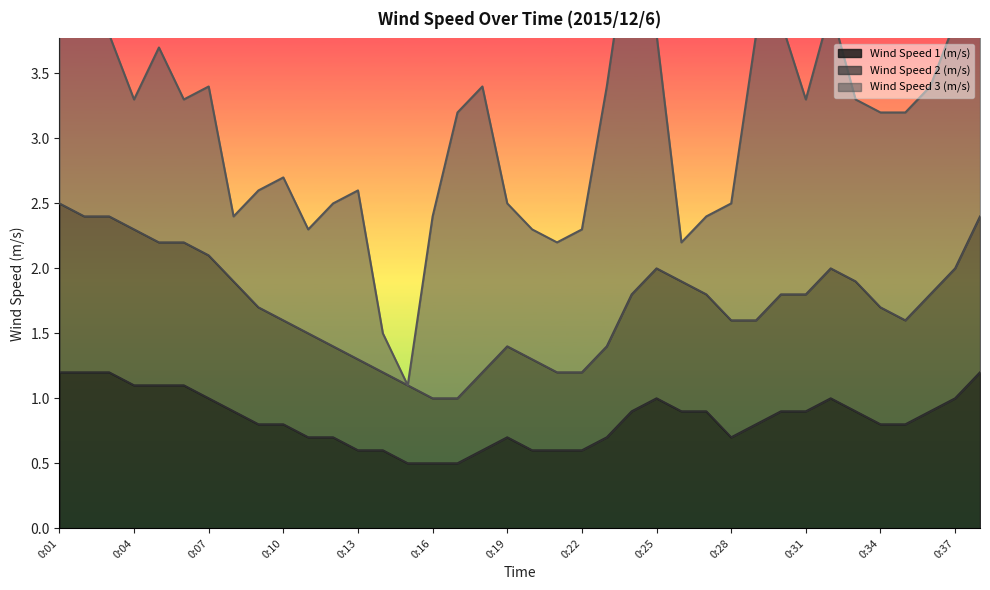

Which has a higher value, 0:02 or 0:07?

0:02